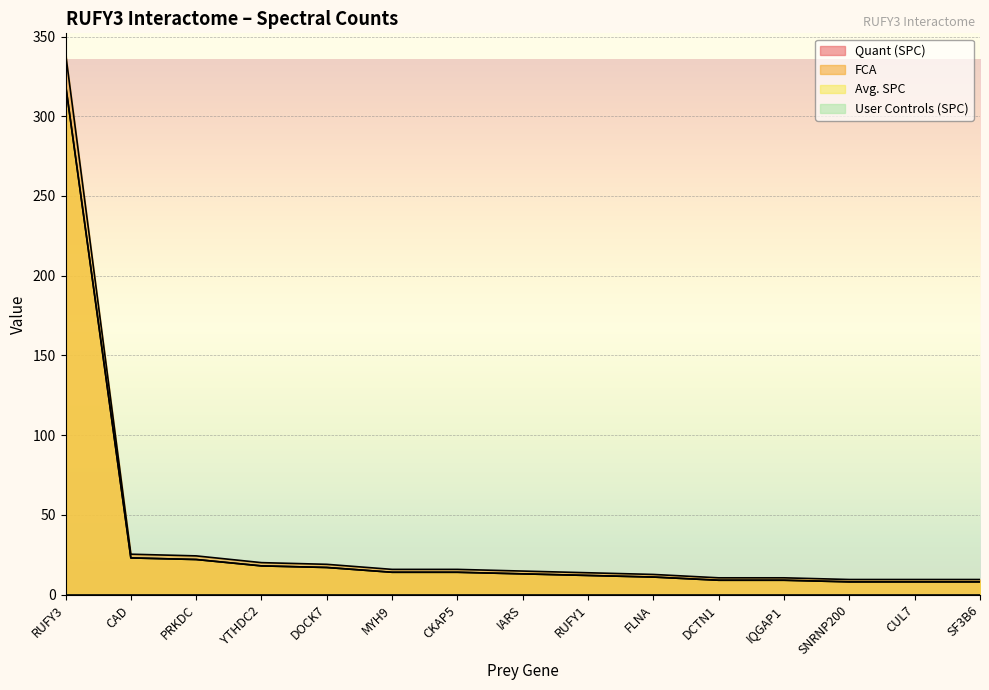

How many data points in FCA are less than 14?

7